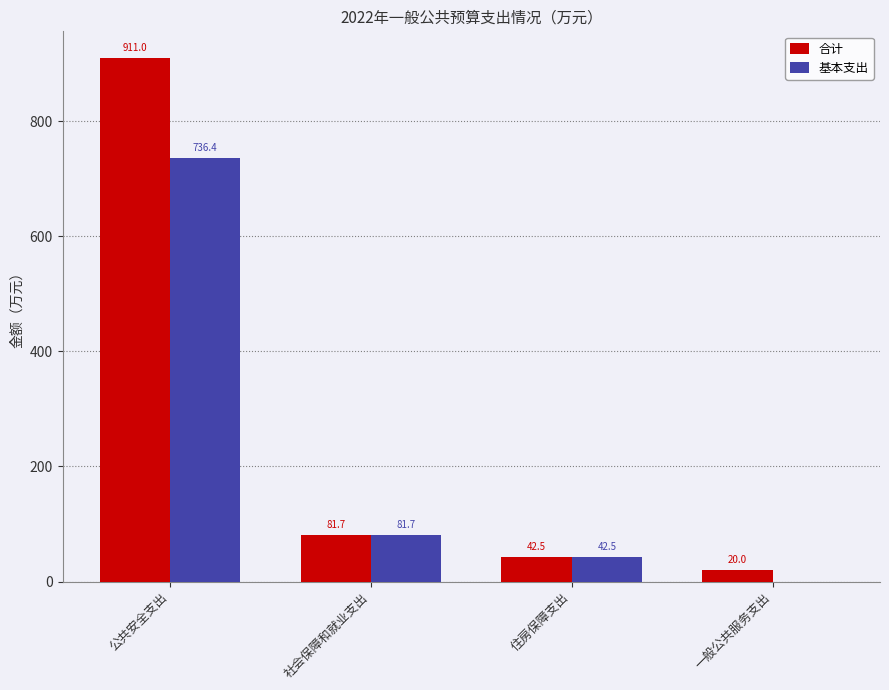

Is the value of 合计 at 公共安全支出 greater than the value of 基本支出 at 社会保障和就业支出?

Yes